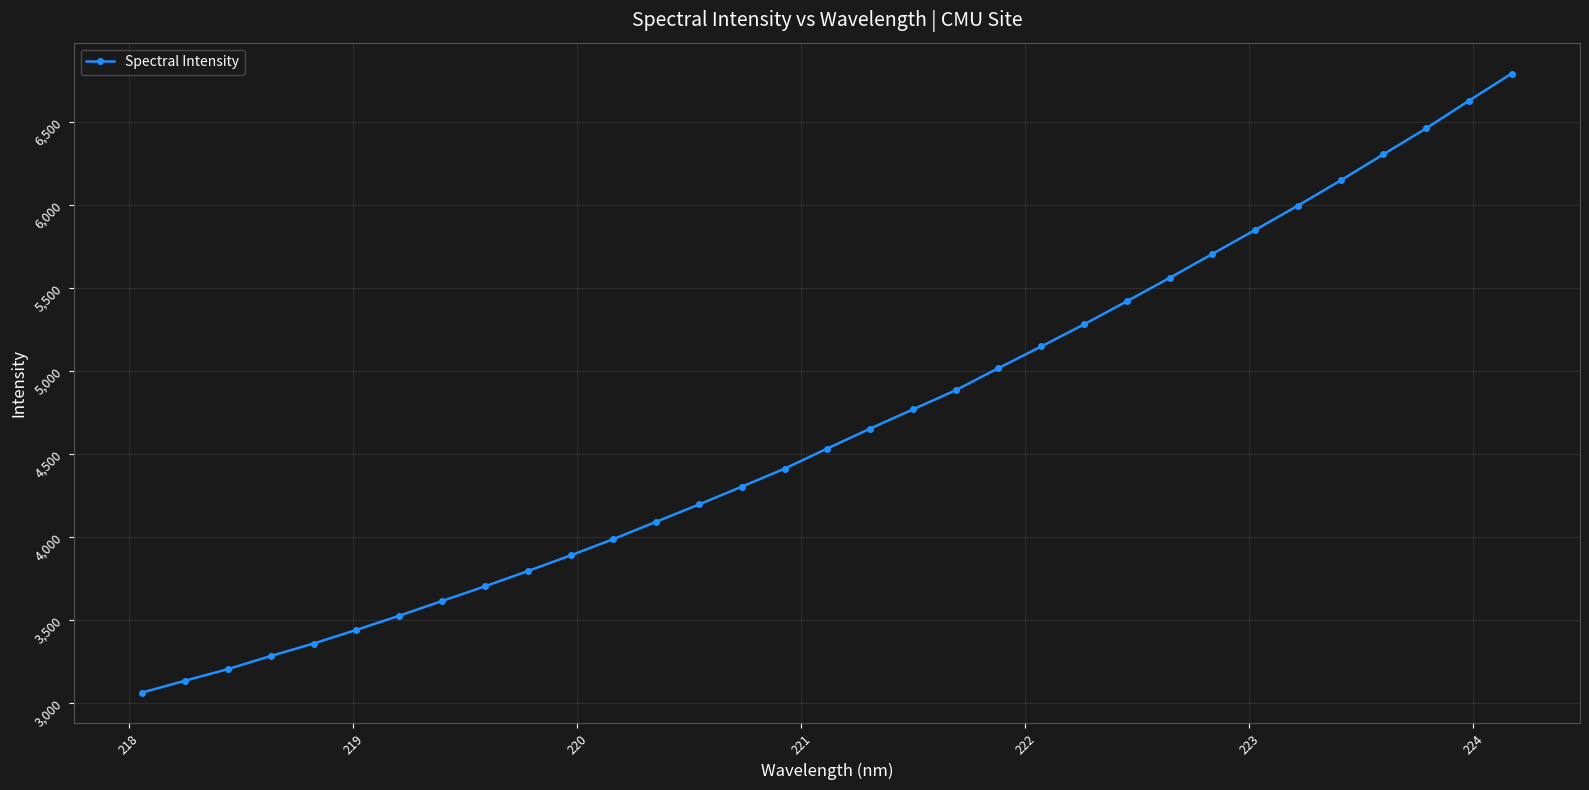

Count the number of categories in the chart.

33